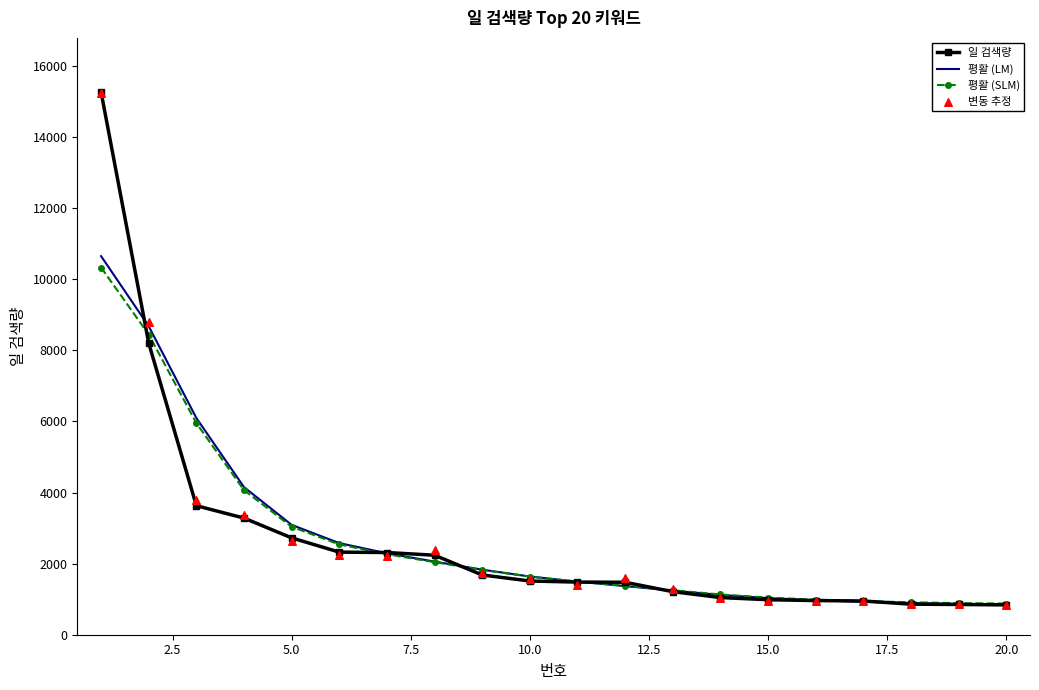

What are all the series names shown in the legend?

일 검색량, 평활 (LM), 평활 (SLM), 변동 추정